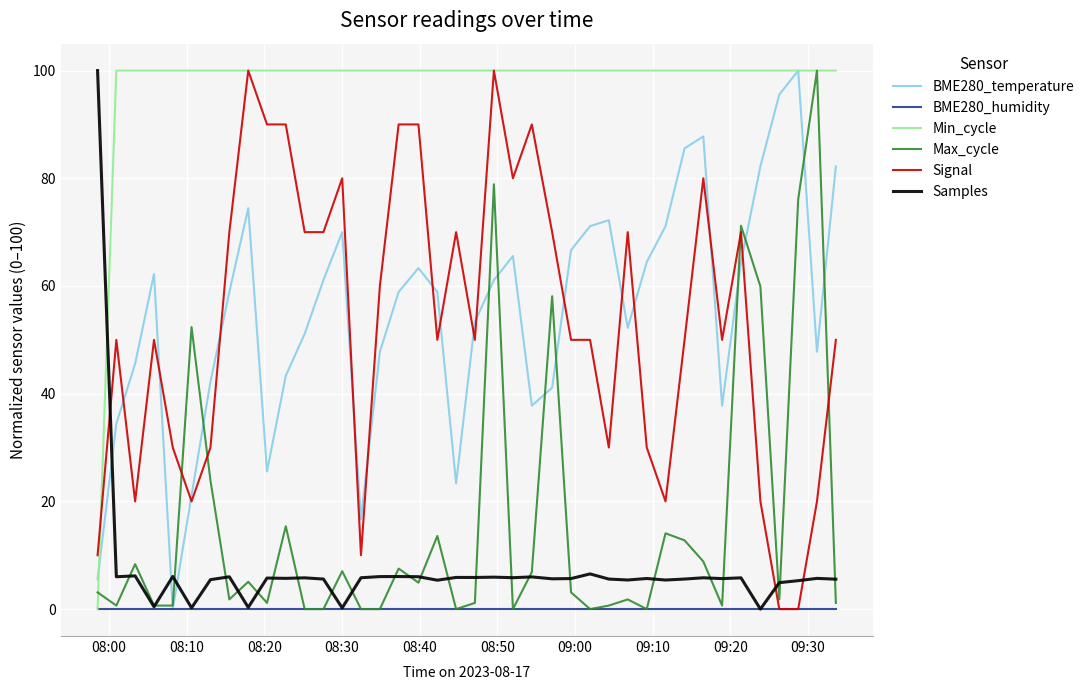

What is the maximum value shown in the chart?

100.0